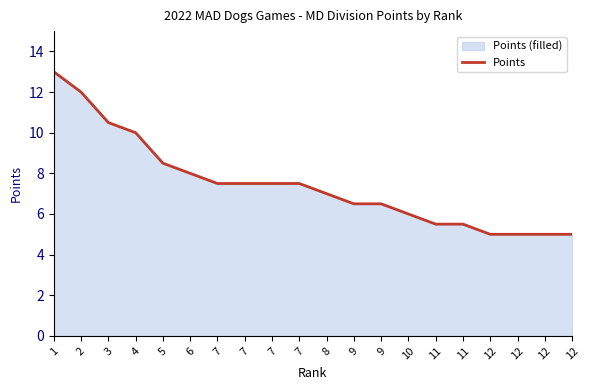

Reading right to left, what are all the values shown in this chart?

12=5.0	12=5.0	12=5.0	12=5.0	11=5.5	11=5.5	10=6.0	9=6.5	9=6.5	8=7.0	7=7.5	7=7.5	7=7.5	7=7.5	6=8.0	5=8.5	4=10.0	3=10.5	2=12.0	1=13.0